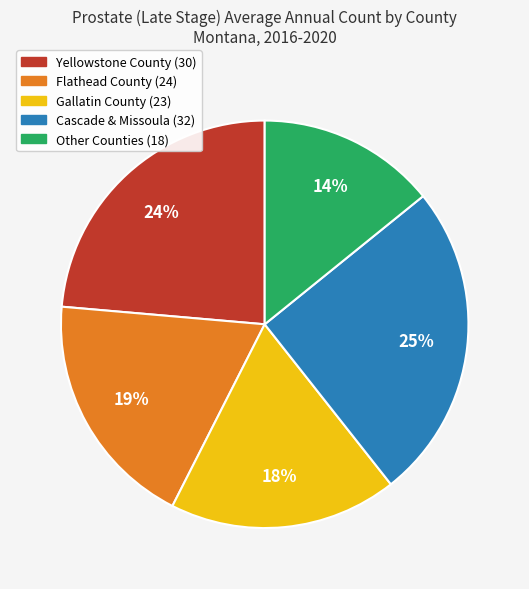

Combined, do Other Counties (18) and Flathead County (24) account for over 50%?

No